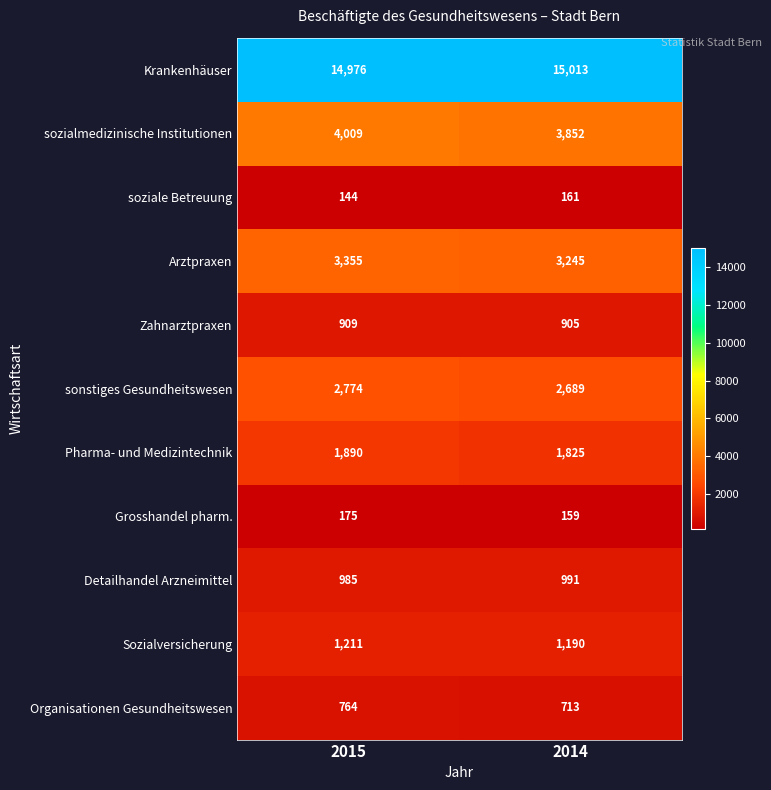

Reading right to left, list all the values displayed in this chart.

Krankenhäuser: 15013	14976
sozialmedizinische Institutionen: 3852	4009
soziale Betreuung: 161	144
Arztpraxen: 3245	3355
Zahnarztpraxen: 905	909
sonstiges Gesundheitswesen: 2689	2774
Pharma- und Medizintechnik: 1825	1890
Grosshandel pharm.: 159	175
Detailhandel Arzneimittel: 991	985
Sozialversicherung: 1190	1211
Organisationen Gesundheitswesen: 713	764